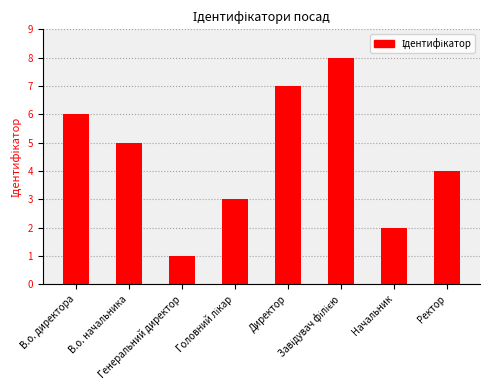

What is the difference between the maximum and minimum values?

7